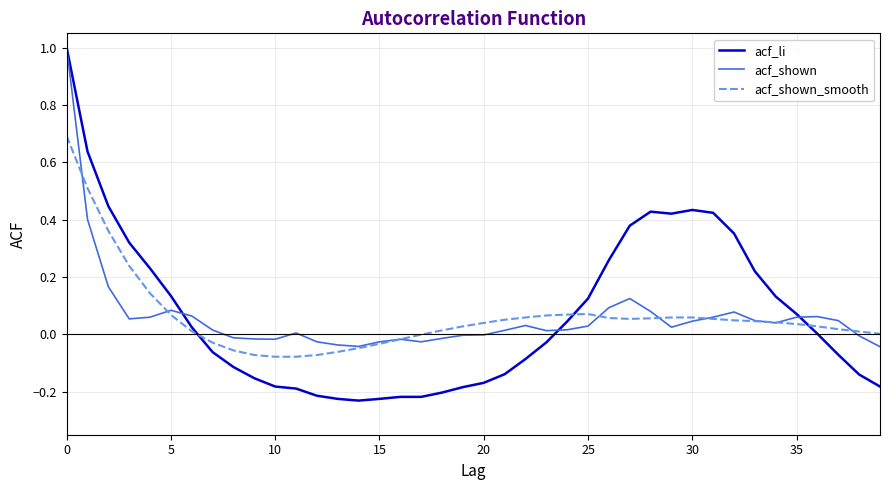

True or false: acf_shown and acf_li intersect in this chart.

True